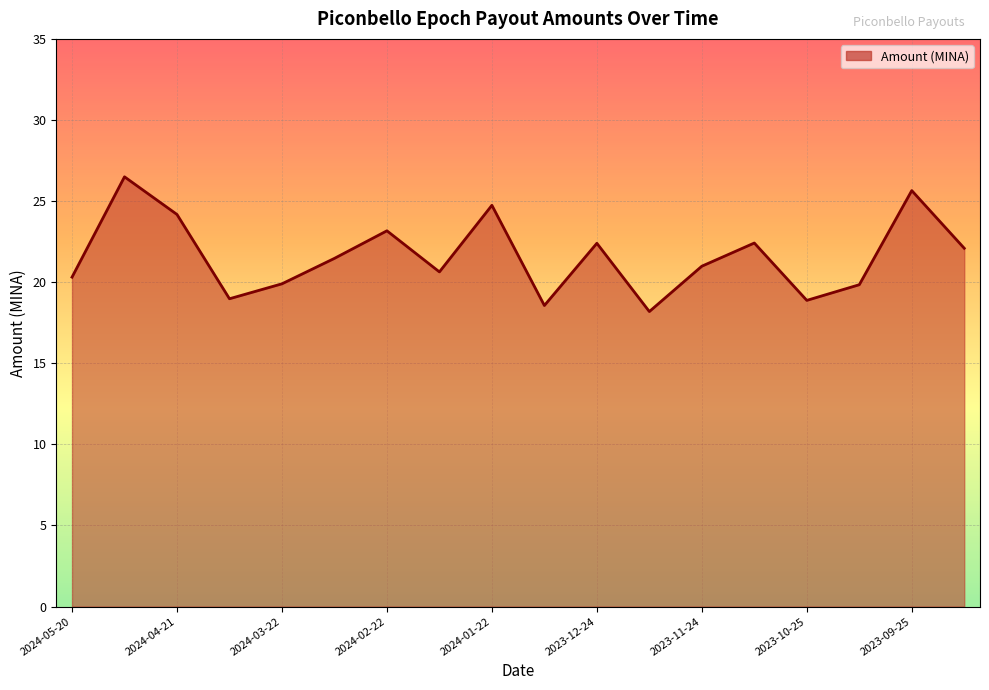

What is the difference between the maximum and minimum values?

8.3